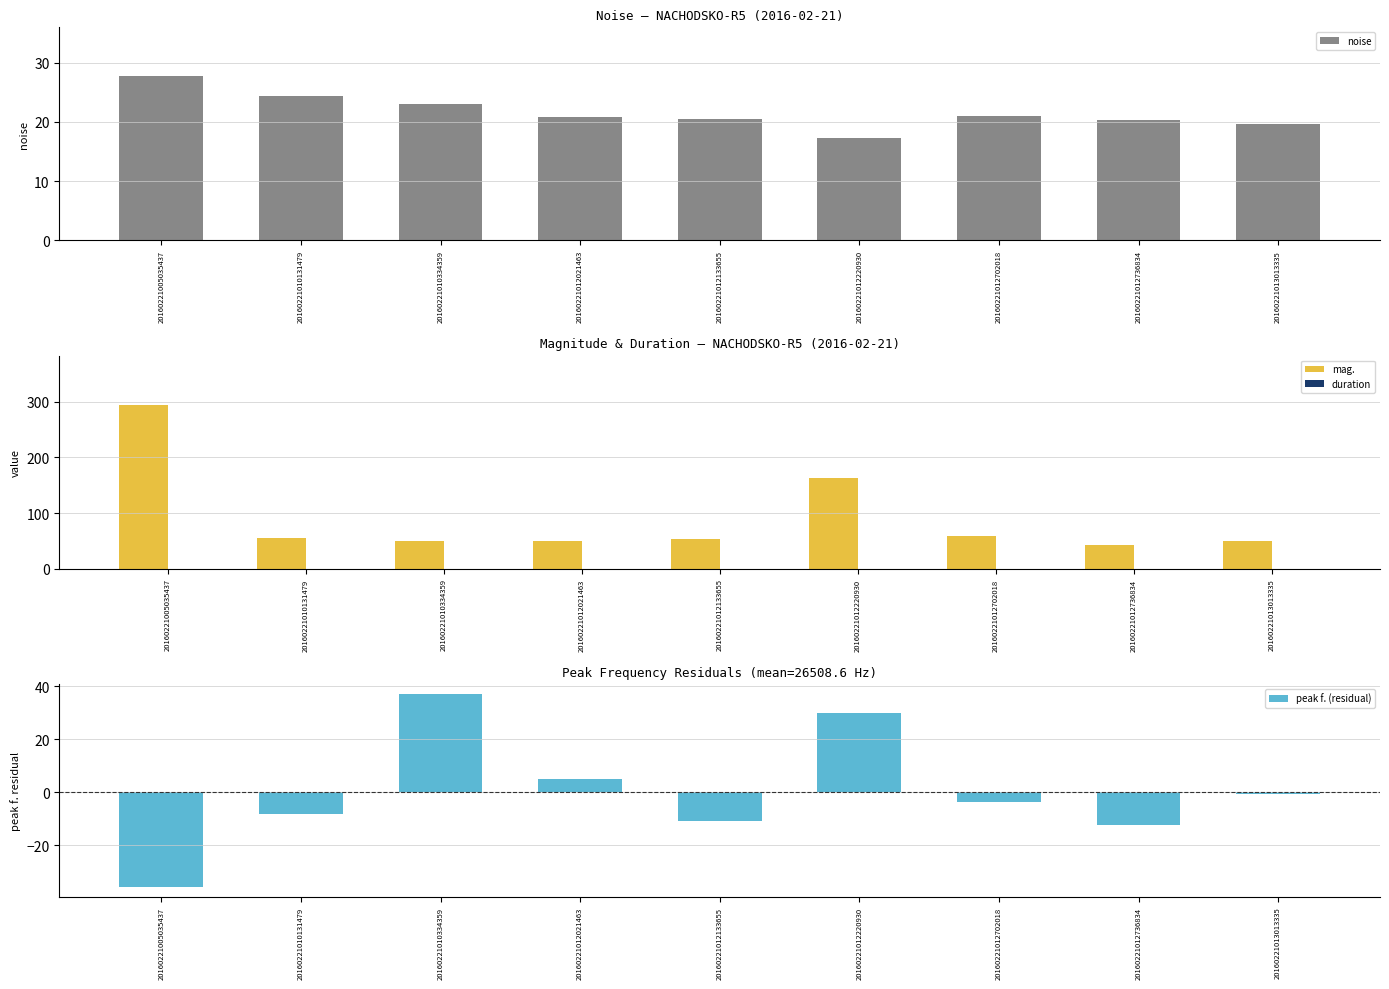

Reading left to right, what are all the values shown in this chart?

noise: 20160221005035437=27.7	20160221010131479=24.3	20160221010334359=22.9	20160221012021463=20.9	20160221012133655=20.5	20160221012220930=17.2	20160221012702018=21.0	20160221012736834=20.4	20160221013013335=19.7
mag.: 20160221005035437=294.6	20160221010131479=54.9	20160221010334359=49.4	20160221012021463=49.1	20160221012133655=54.2	20160221012220930=163.6	20160221012702018=58.4	20160221012736834=42.8	20160221013013335=50.4
duration: 20160221005035437=0.3	20160221010131479=0.2	20160221010334359=0.2	20160221012021463=0.2	20160221012133655=0.2	20160221012220930=0.3	20160221012702018=0.2	20160221012736834=0.2	20160221013013335=0.3
peak f. (residual): 20160221005035437=-35.9	20160221010131479=-8.1	20160221010334359=37.3	20160221012021463=5.1	20160221012133655=-11.0	20160221012220930=30.0	20160221012702018=-3.7	20160221012736834=-12.5	20160221013013335=-0.8